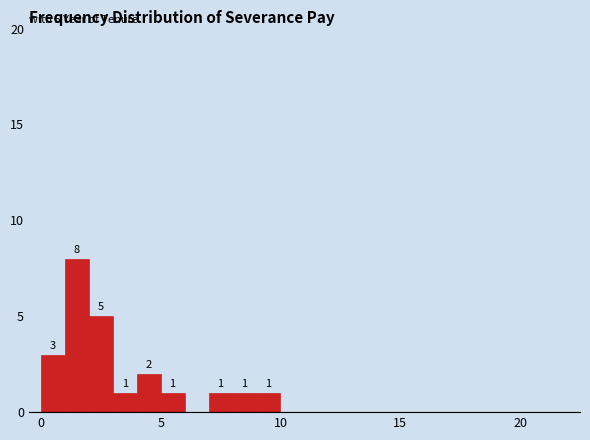

Around what value on the x-axis is the tallest bar? Give the approximate position of its centre, as read against the axis.

1.5